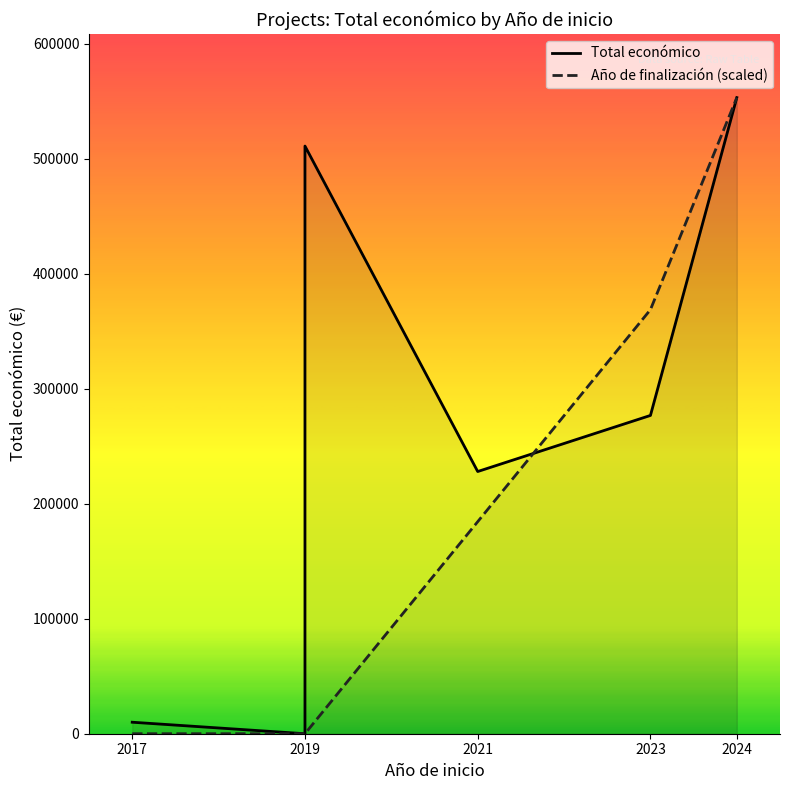

After their last crossing, which series has the higher values: Año de finalización (scaled) or Total económico?

Año de finalización (scaled)